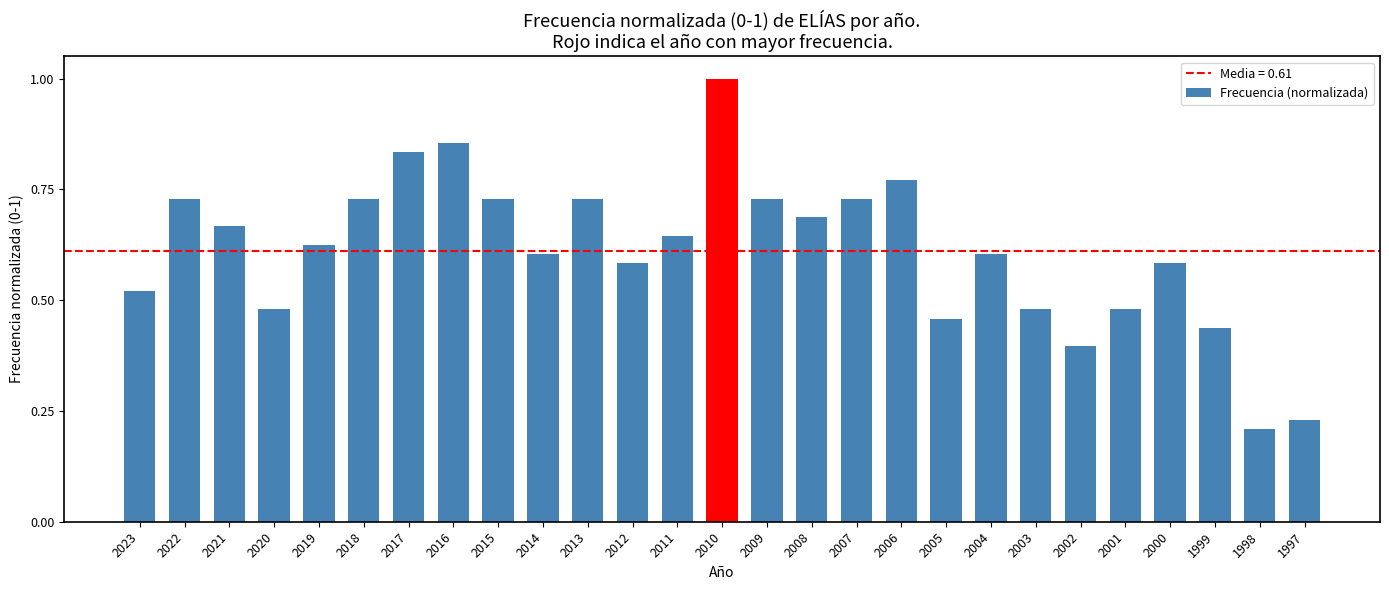

What is the greatest value displayed?

1.0